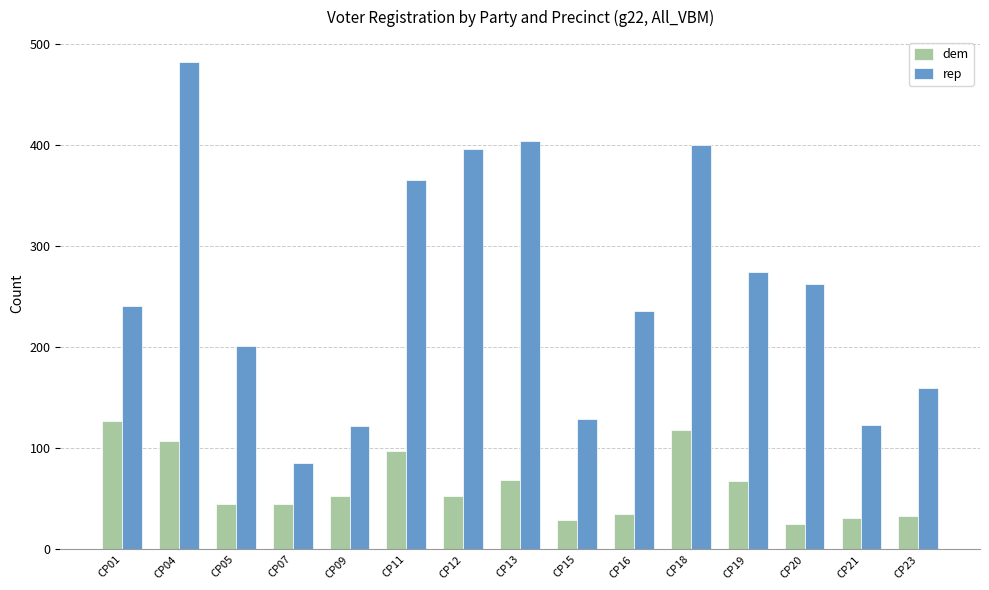

What is the value of the dem bar at the 2nd from the left?

107